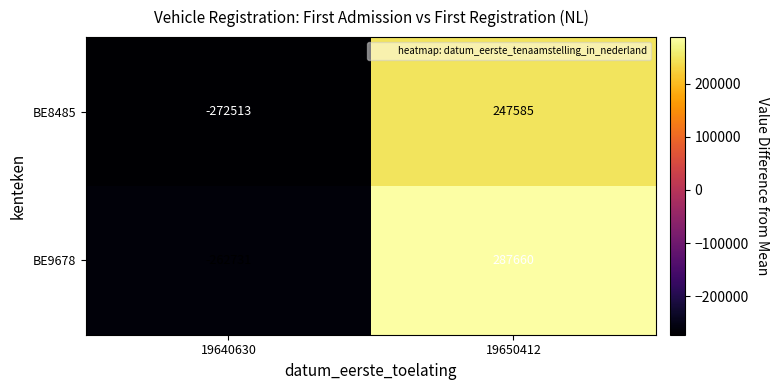

Reading right to left, transcribe all the data shown in this chart.

BE8485: 247585	-272513
BE9678: 287660	-262731